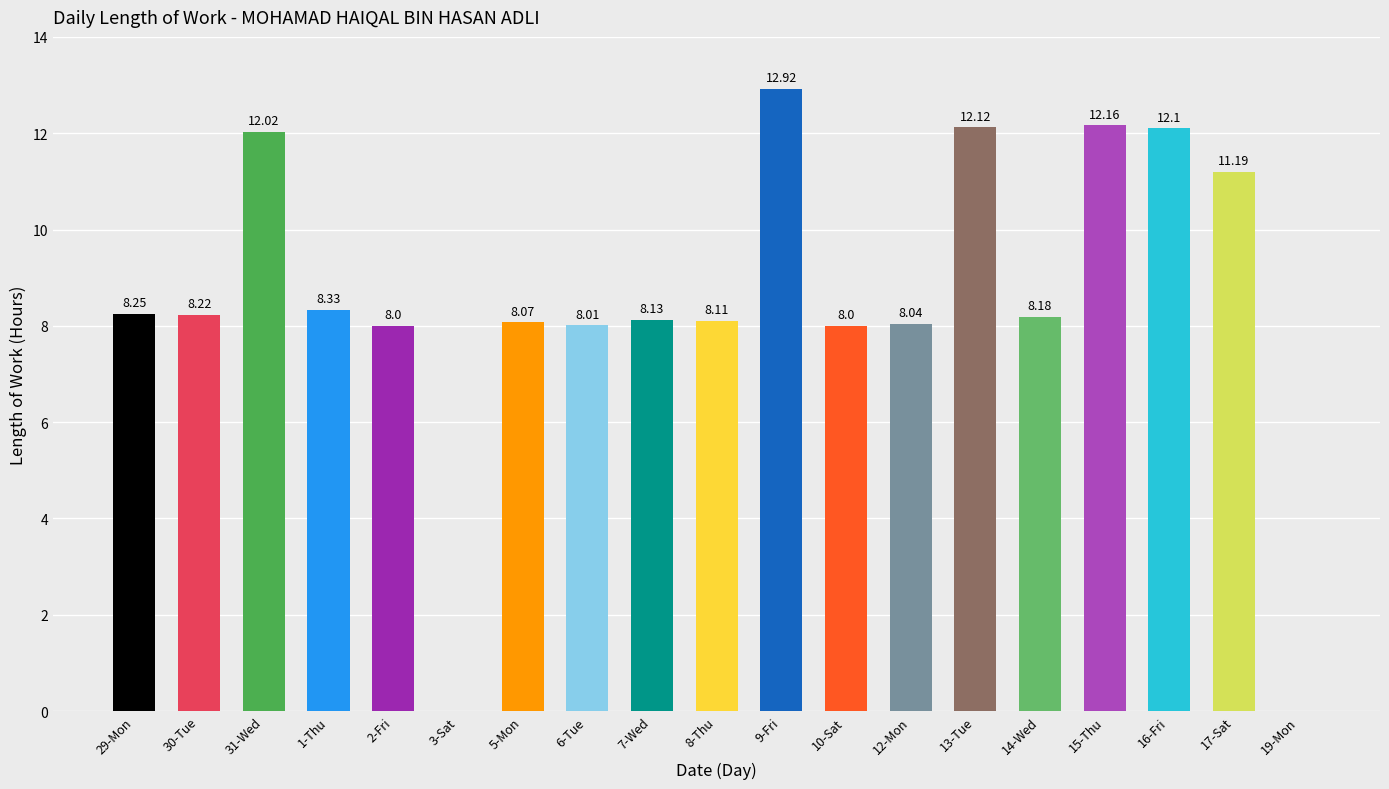

What is the change in value from 9-Fri to 17-Sat?

-1.7